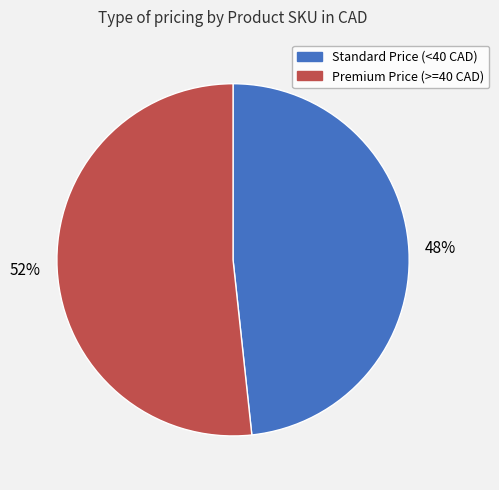

Is there any slice that represents more than half of the pie?

Yes